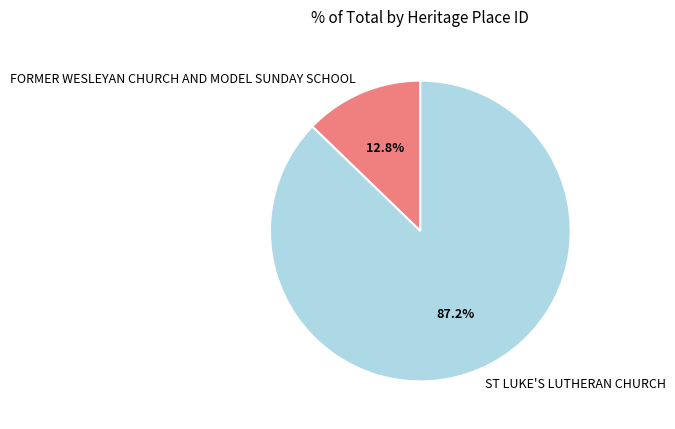

To the nearest percent, what is the difference between the largest and smallest slice percentages?

74%